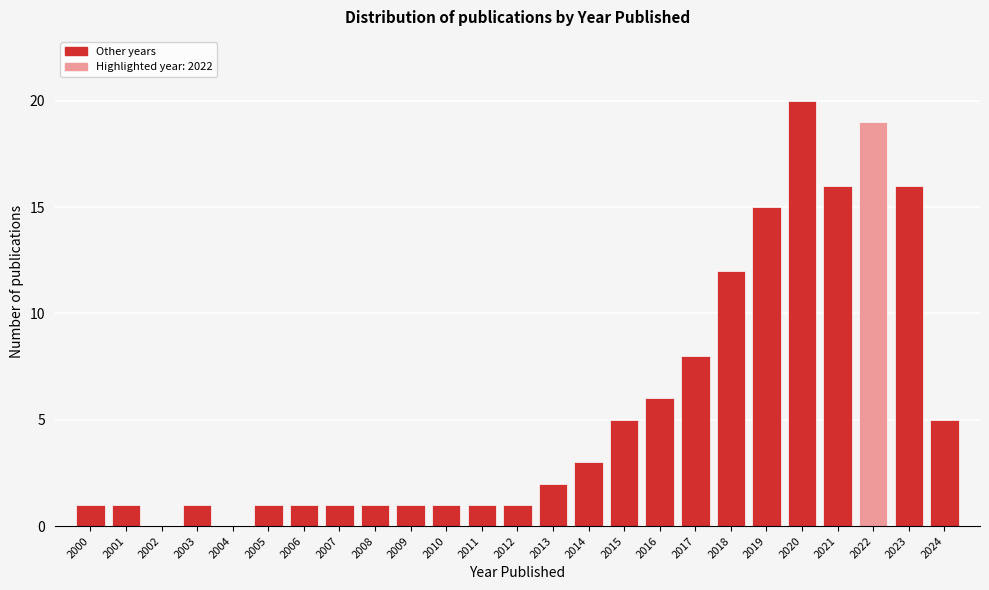

Reading left to right, transcribe this chart: for each bar, give the range it covers on the x-axis and its height. The values are not printed on the chart, so give them approximately, as read against the axis.

1999.5 to 2000.5: 1
2000.5 to 2001.5: 1
2001.5 to 2002.5: 0
2002.5 to 2003.5: 1
2003.5 to 2004.5: 0
2004.5 to 2005.5: 1
2005.5 to 2006.5: 1
2006.5 to 2007.5: 1
2007.5 to 2008.5: 1
2008.5 to 2009.5: 1
2009.5 to 2010.5: 1
2010.5 to 2011.5: 1
2011.5 to 2012.5: 1
2012.5 to 2013.5: 2
2013.5 to 2014.5: 3
2014.5 to 2015.5: 5
2015.5 to 2016.5: 6
2016.5 to 2017.5: 8
2017.5 to 2018.5: 12
2018.5 to 2019.5: 15
2019.5 to 2020.5: 20
2020.5 to 2021.5: 16
2021.5 to 2022.5: 19
2022.5 to 2023.5: 16
2023.5 to 2024.5: 5